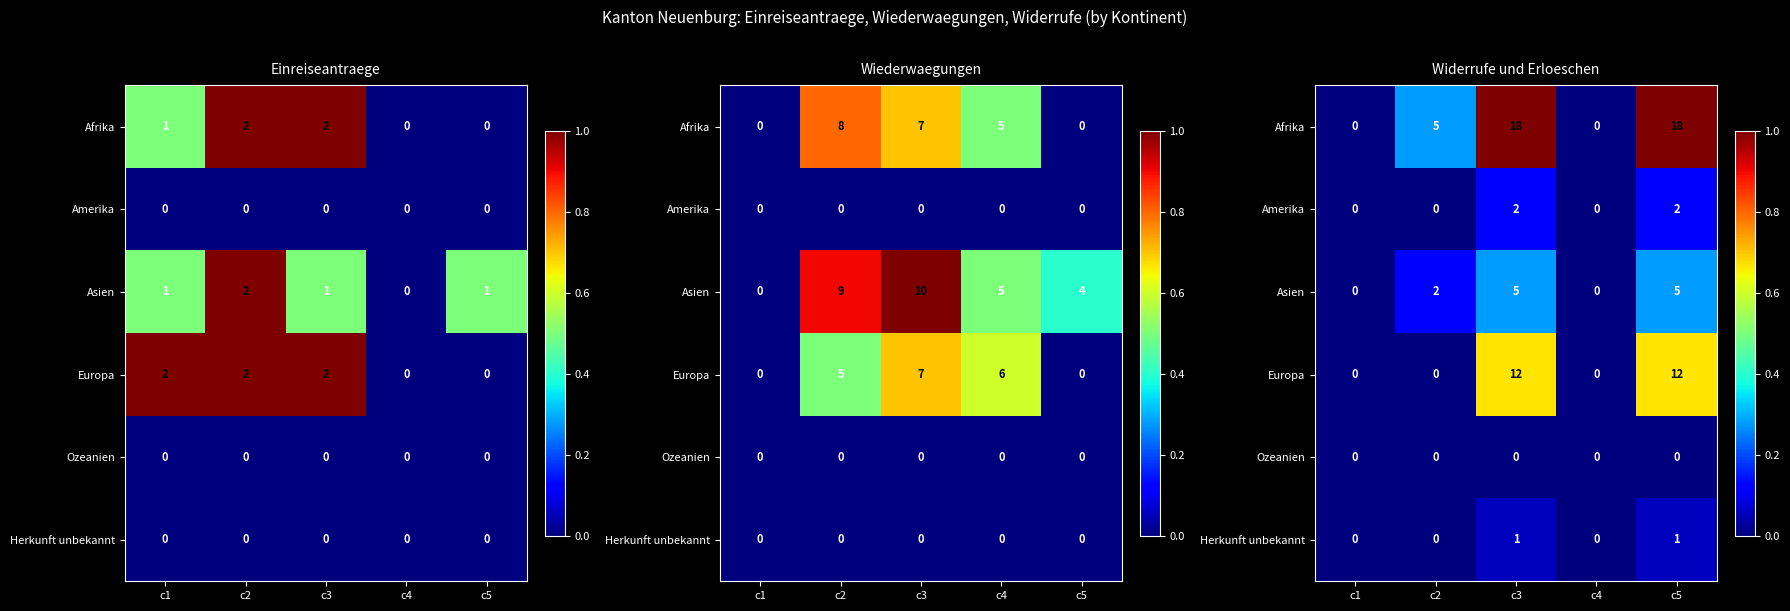

At c5, list the series in order from smallest to largest.

Ozeanien, Herkunft unbekannt, Amerika, Asien, Europa, Afrika